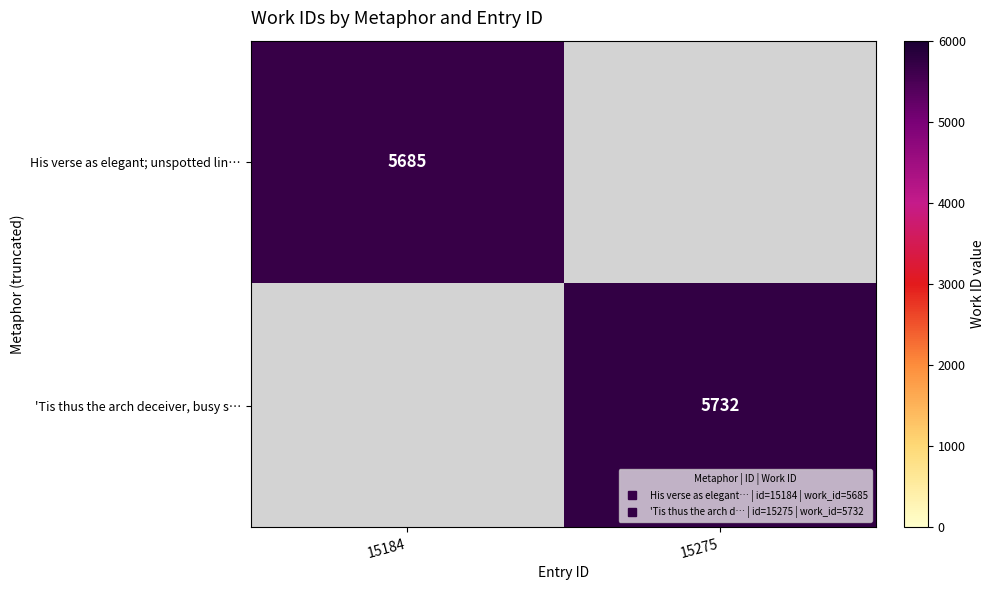

True or false: 'Tis thus the arch deceiver, busy s… has a value of 2454.5 at 15275.

False